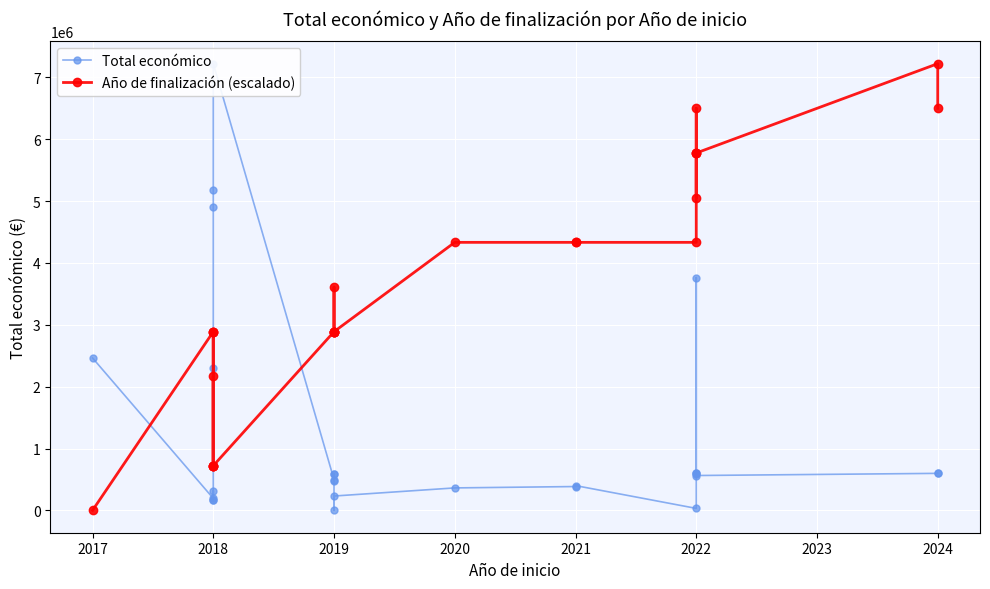

The Año de finalización (escalado) series shows 5055972.6 at 2022. True or false?

True